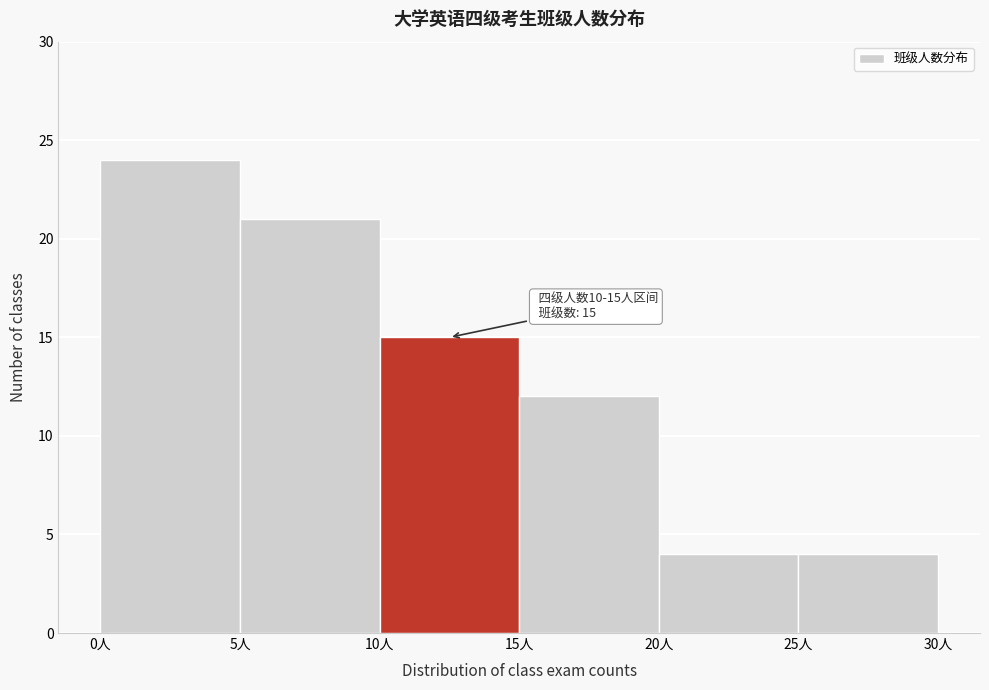

Over which range of the x-axis is the bar tallest?

0 to 5